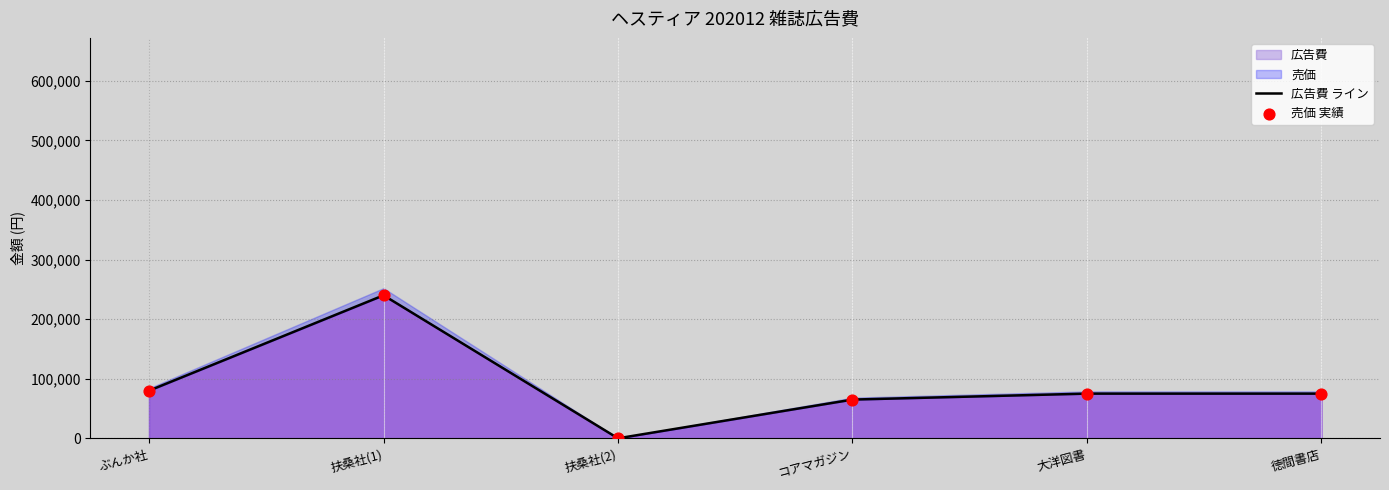

Which series has the largest Y range (max minus min)?

広告費 ライン